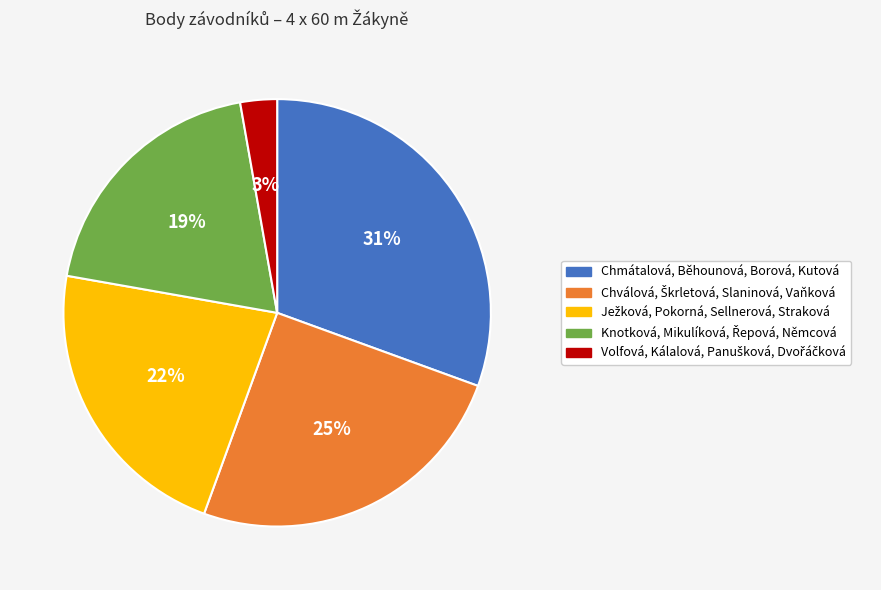

To the nearest percent, what is the difference between the largest and smallest slice percentages?

28%